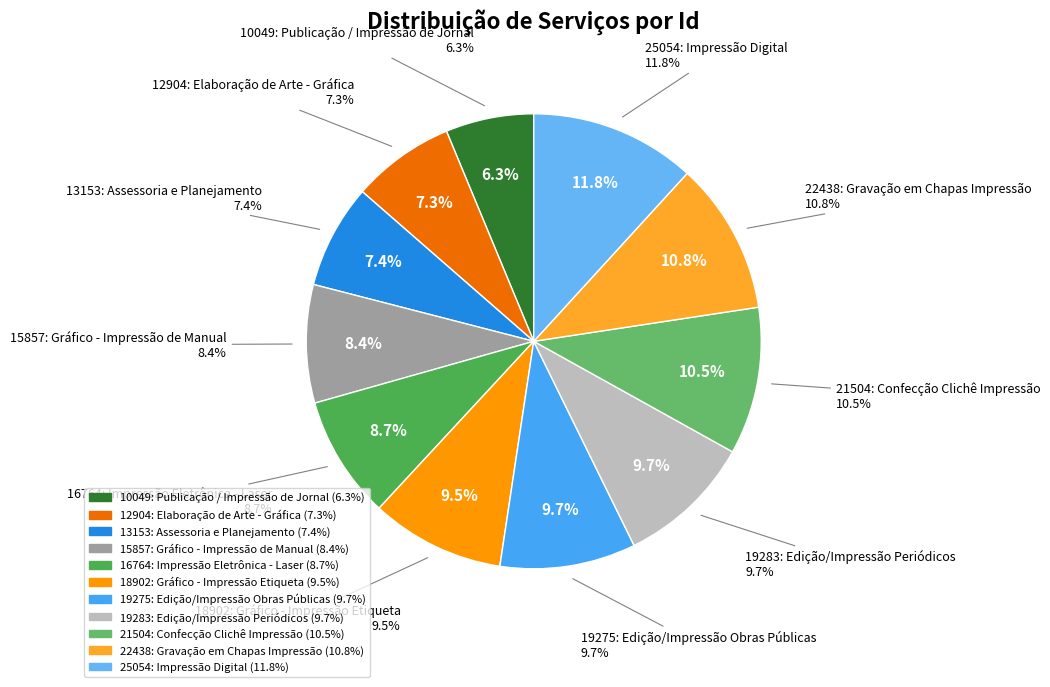

Between 10049: Publicação / Impressão de Jornal and 15857: Gráfico - Impressão de Manual, which is larger?

15857: Gráfico - Impressão de Manual